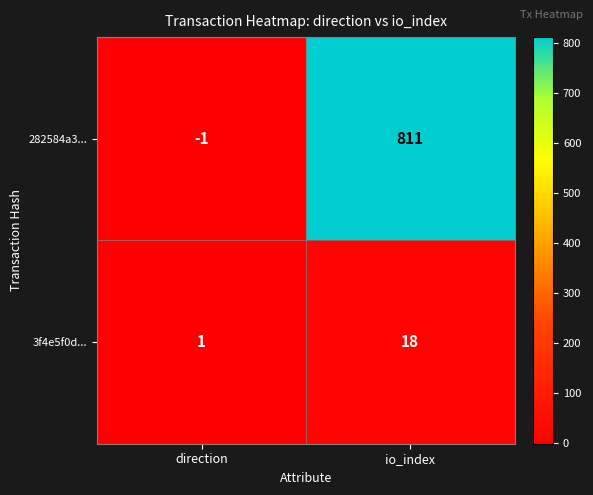

Which series changed the most between direction and io_index?

282584a3...